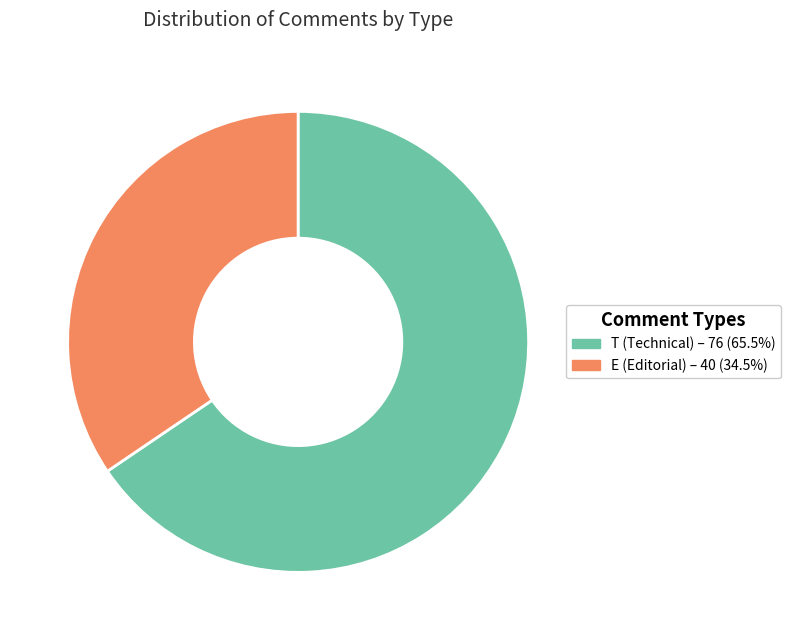

Is the sum of E (Editorial) and T (Technical) greater than half?

Yes